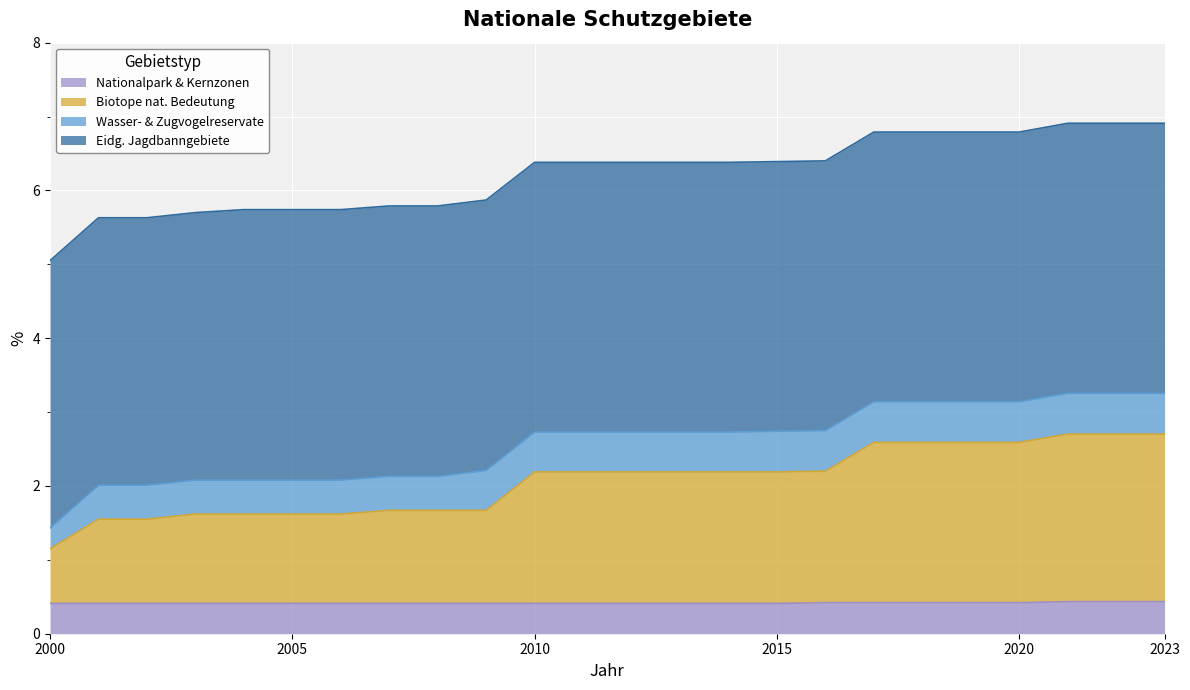

What is the total value across all series at 2010?

6.4